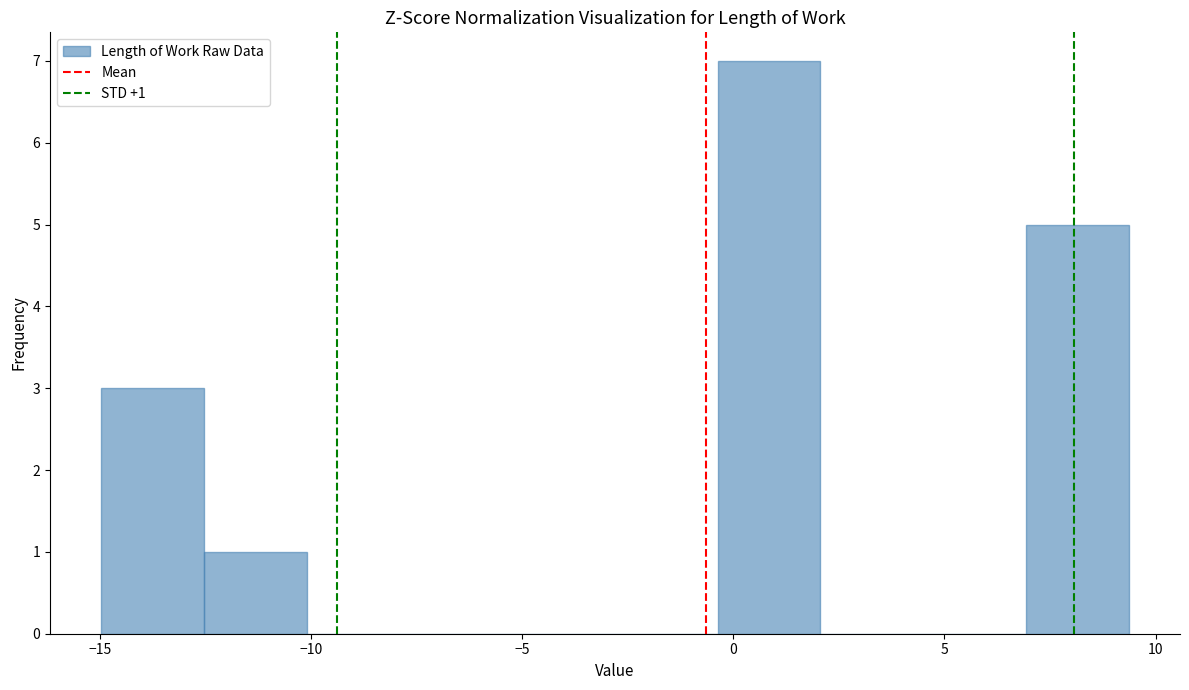

Over which range of the x-axis is the bar tallest?

-0.5 to 2.0